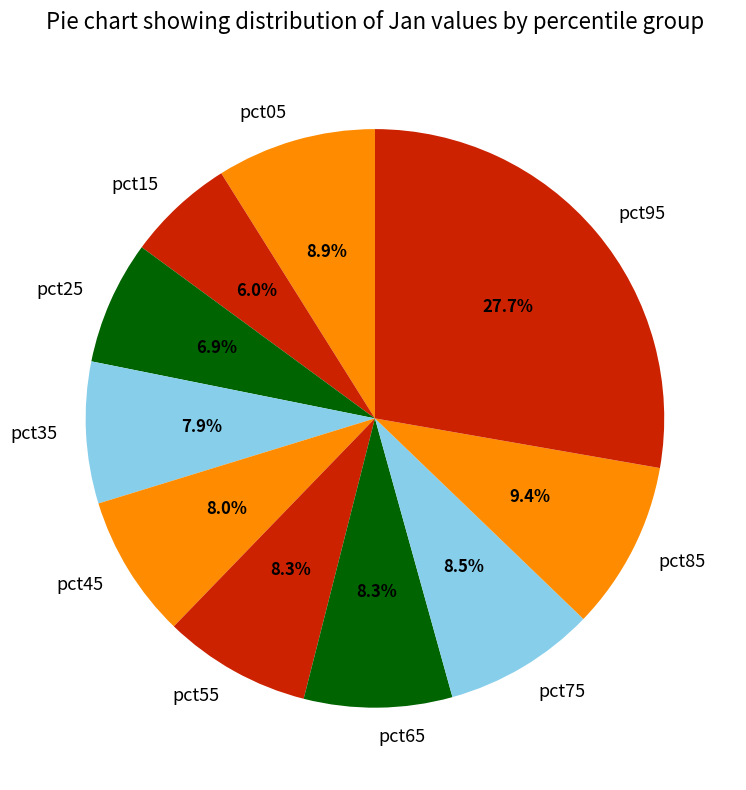

Is there any slice that represents more than half of the pie?

No